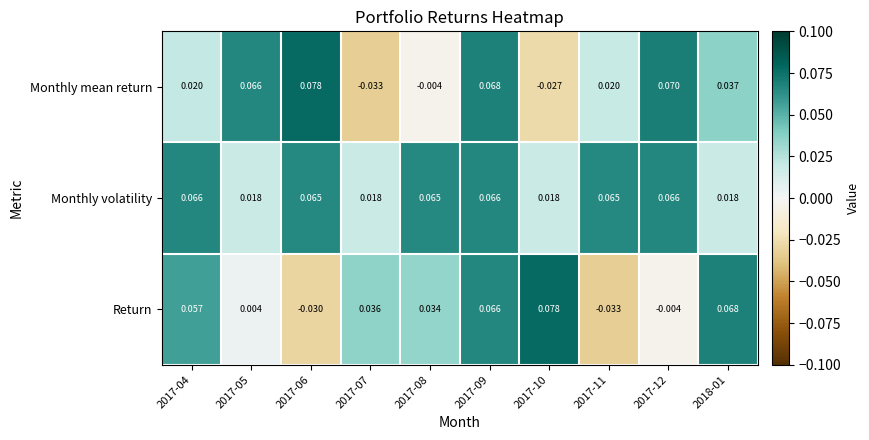

Which series has the largest total across all categories?

Monthly volatility